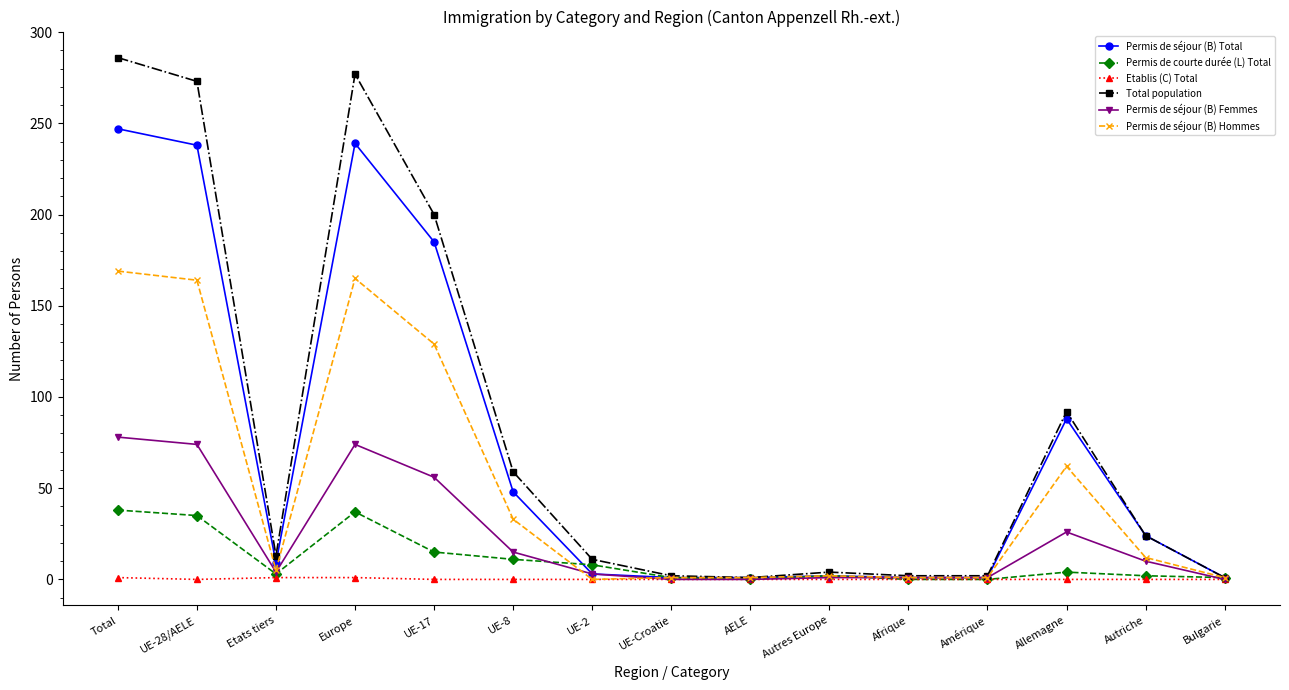

Does the chart display data point markers on the line(s)?

Yes